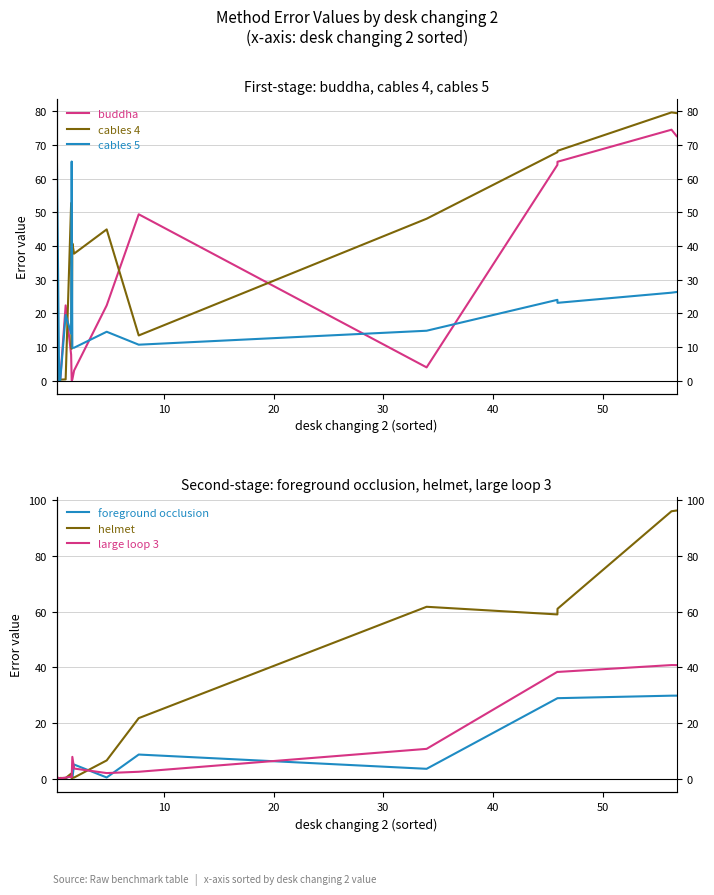

At which category does cables 5 reach its first local peak?

10